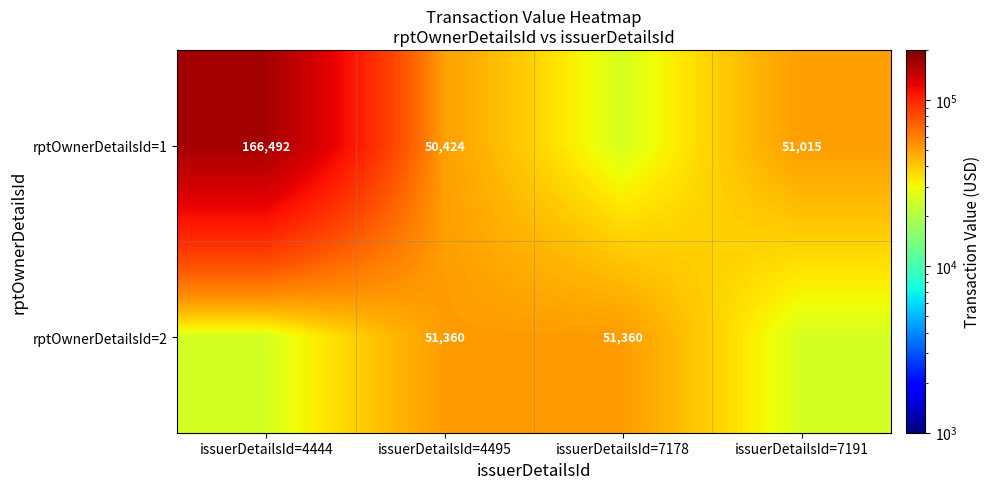

The rptOwnerDetailsId=1 series shows 50424 at issuerDetailsId=4495. True or false?

True